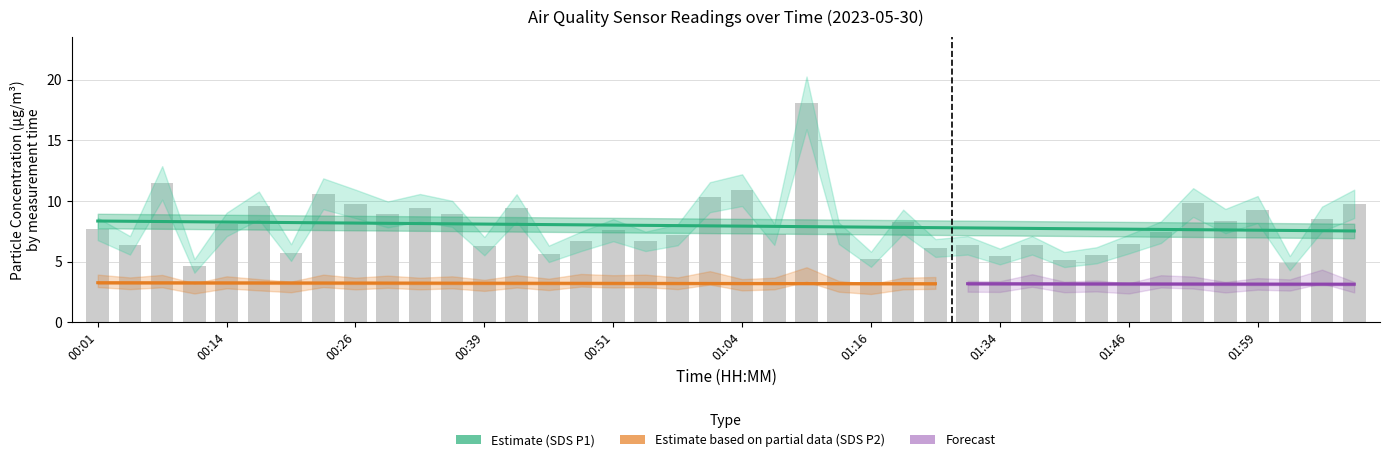

Which category has the highest value across all series?

01:10